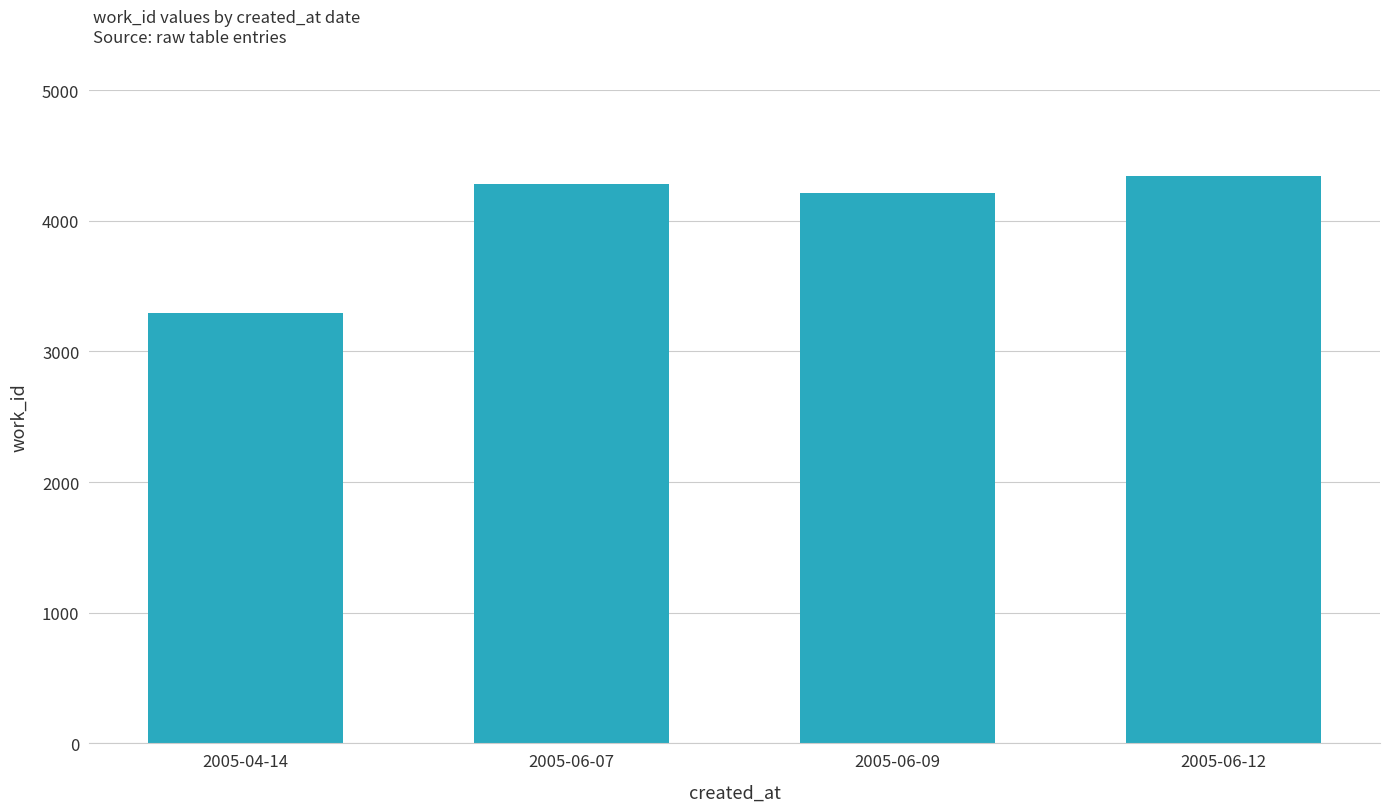

What is the label of the 2nd bar from the left?

2005-06-07